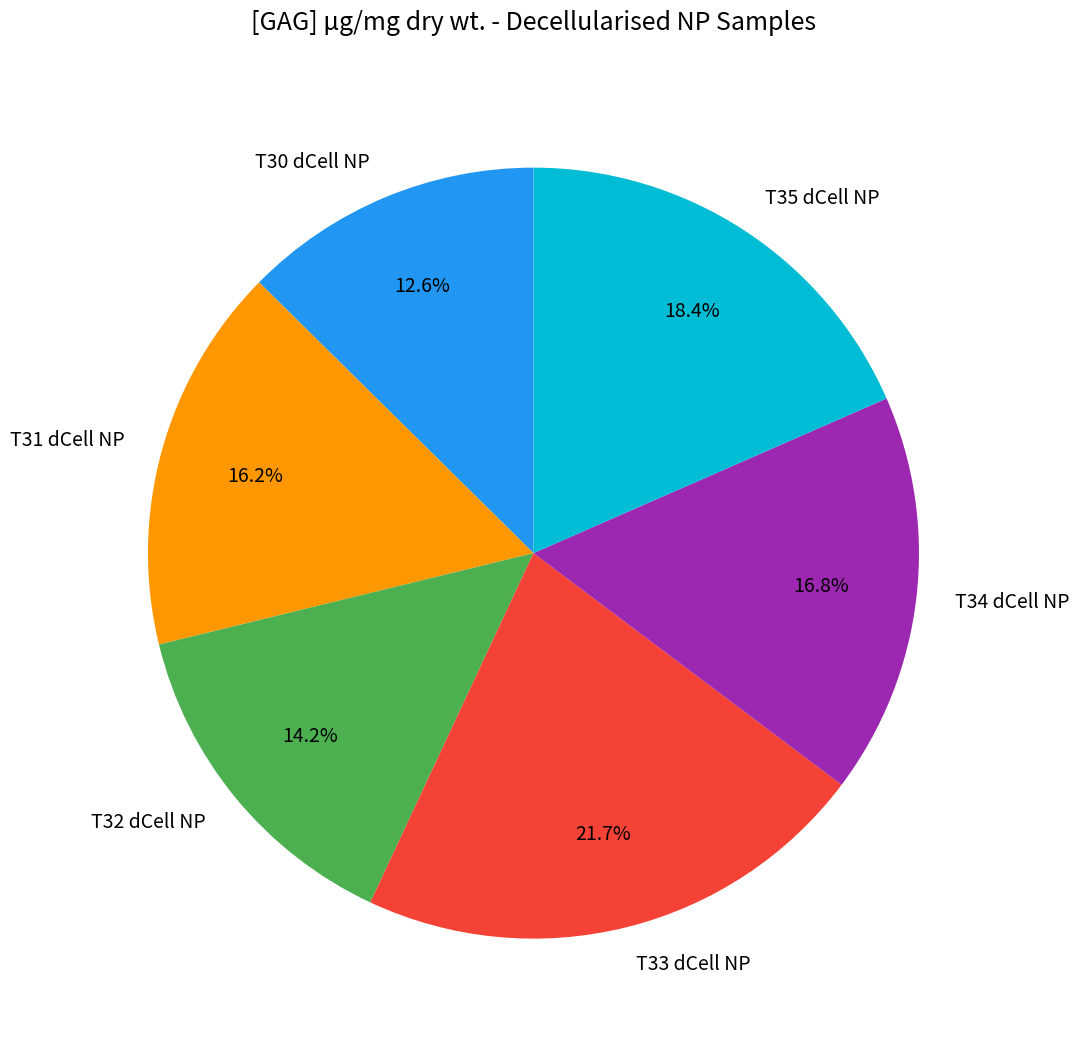

To the nearest percent, what is the difference between the T31 dCell NP and T35 dCell NP slice percentages?

2%